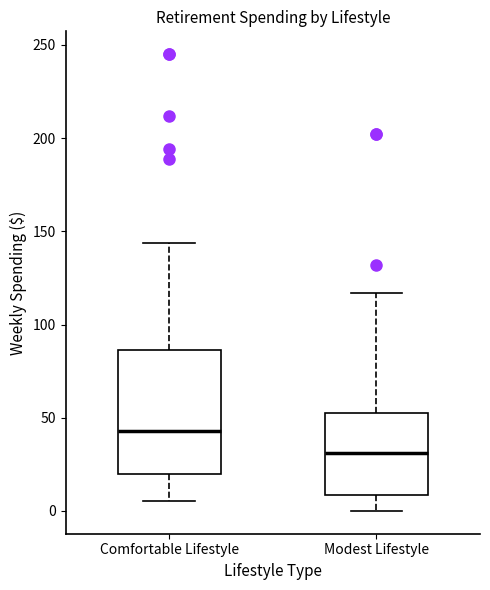

Comparing the boxes themselves (not the whiskers), which one is the tallest?

Comfortable Lifestyle